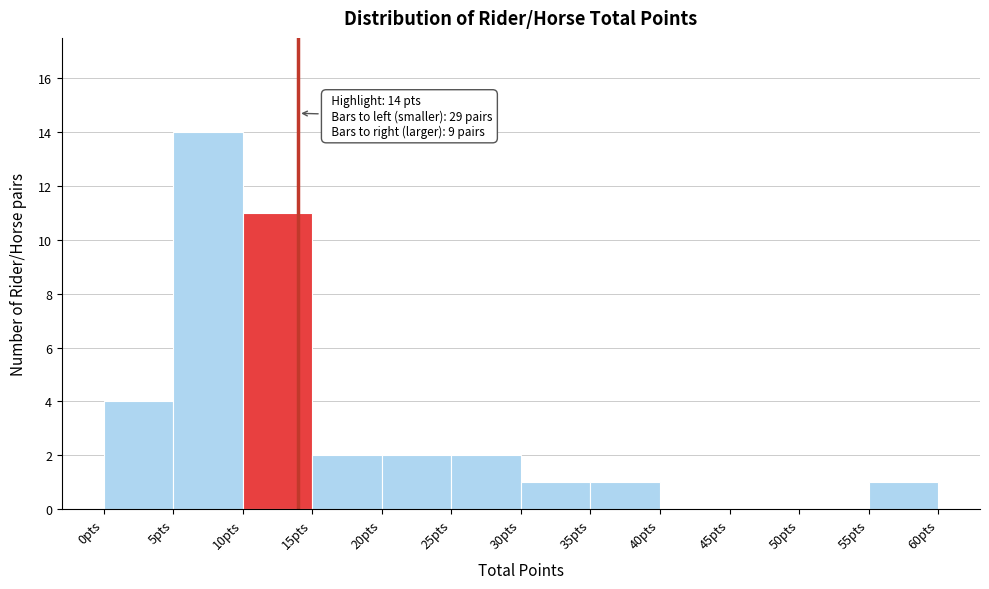

Which range on the x-axis has the tallest bar?

5 to 10